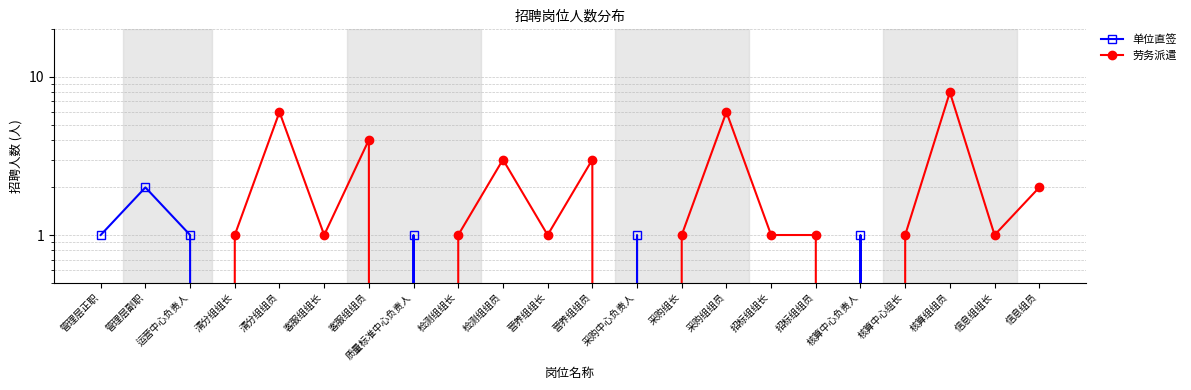

What is the value of the 单位直签 point at the 1st from the left?

1